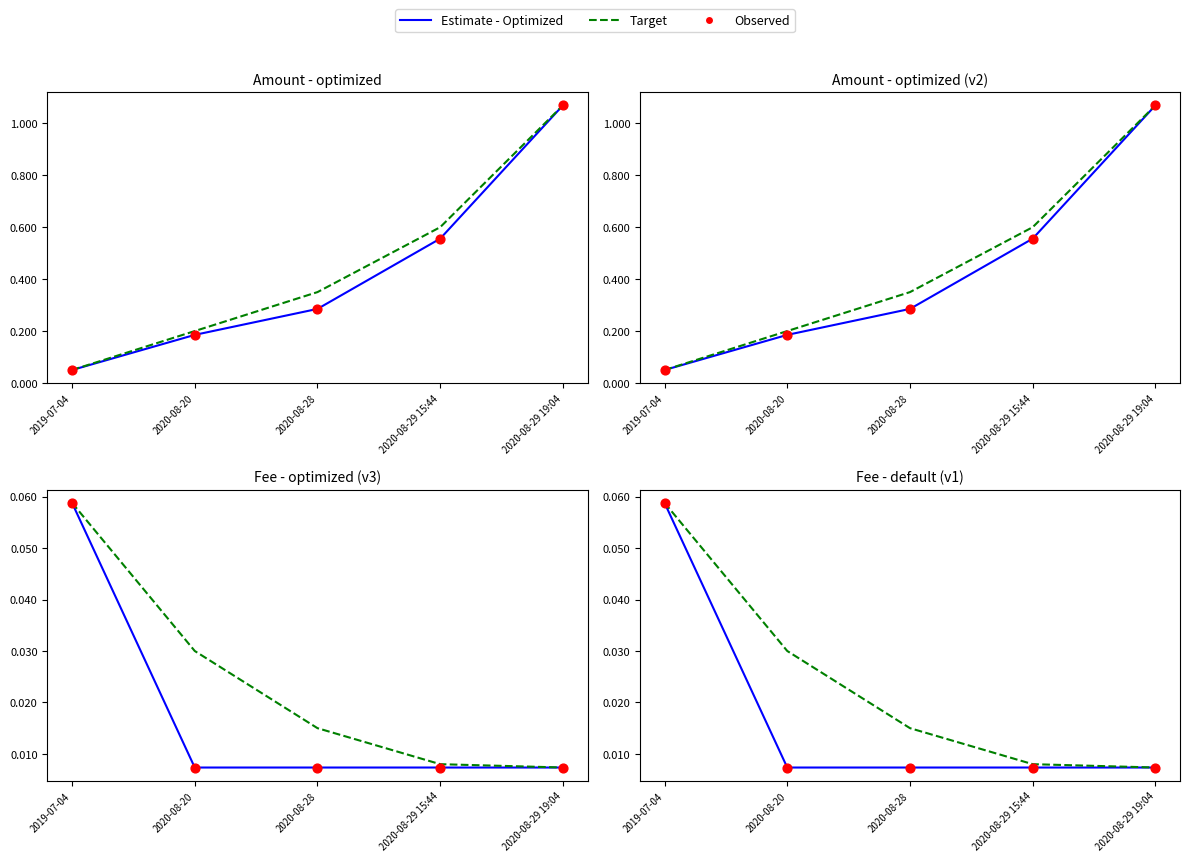

What are all the series names shown in the legend?

Estimate - Optimized, Target, Observed